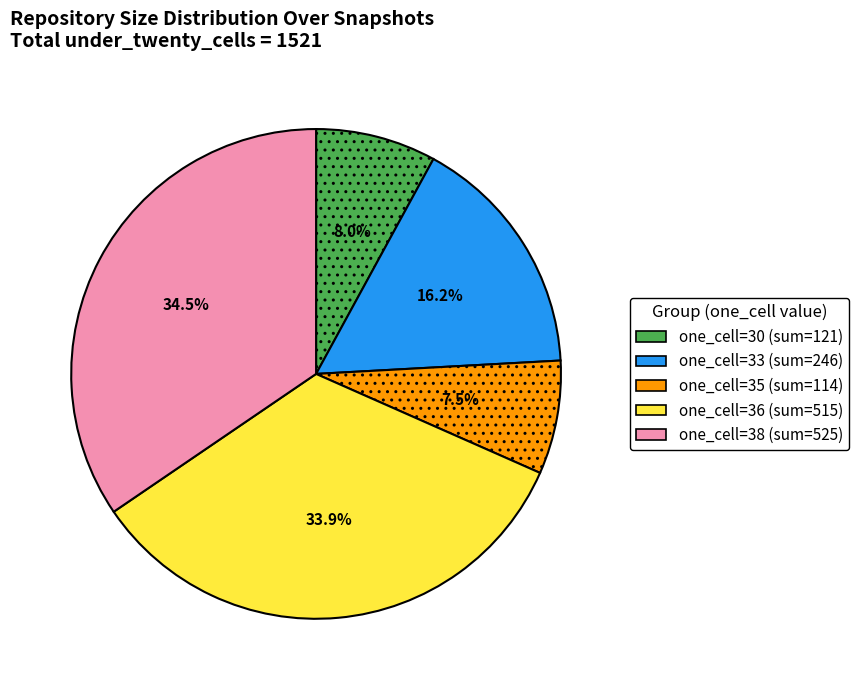

Is there a majority slice in this chart?

No